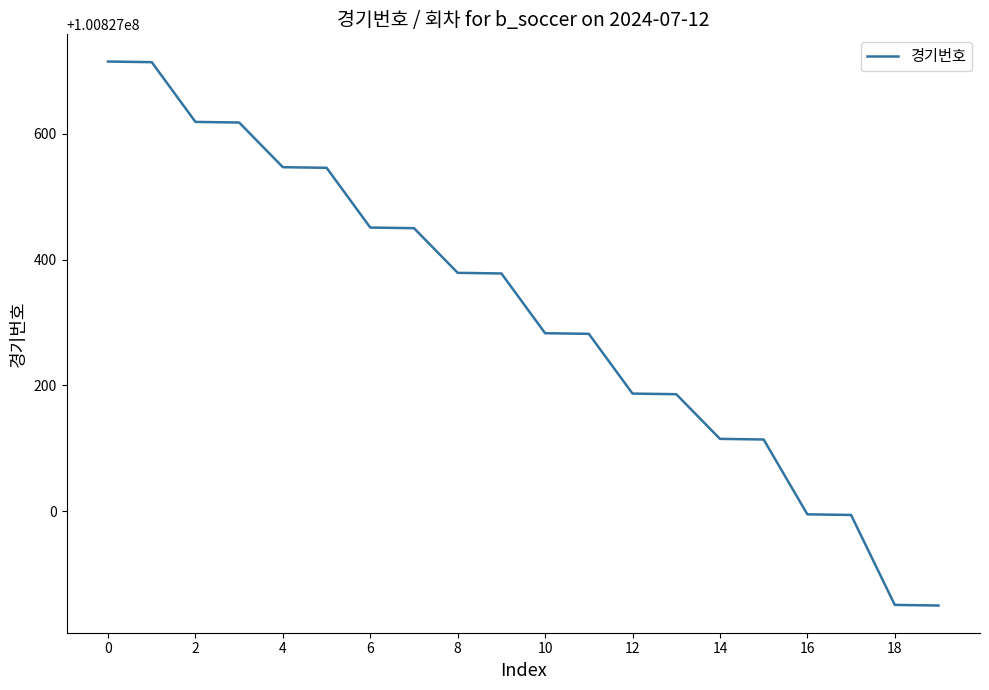

Is this an area chart (filled region under the line)?

No